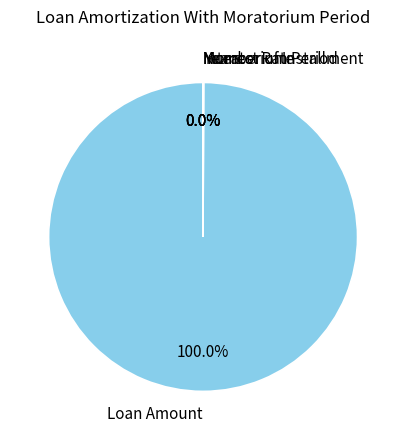

Which slice is the largest?

Loan Amount